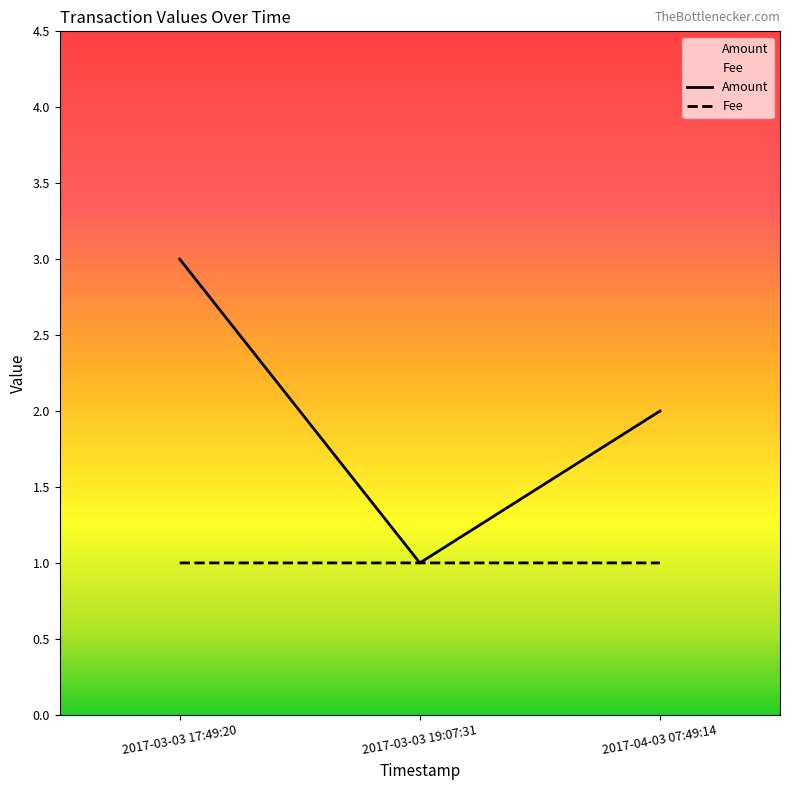

What is the maximum value shown in the chart?

3.0